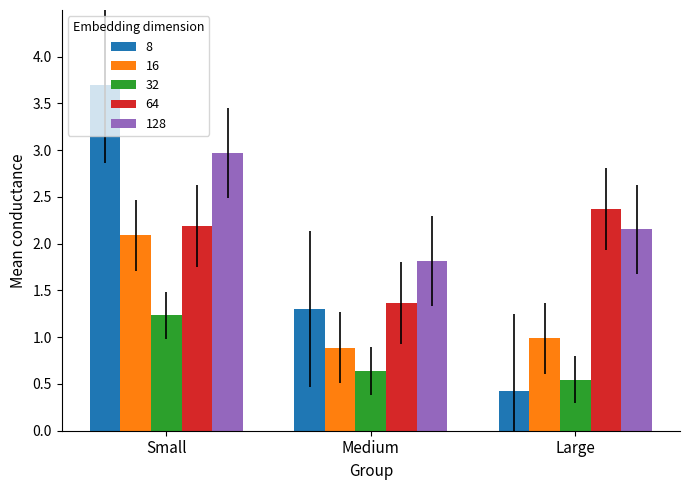

What is the total value across all series at Large?

6.5